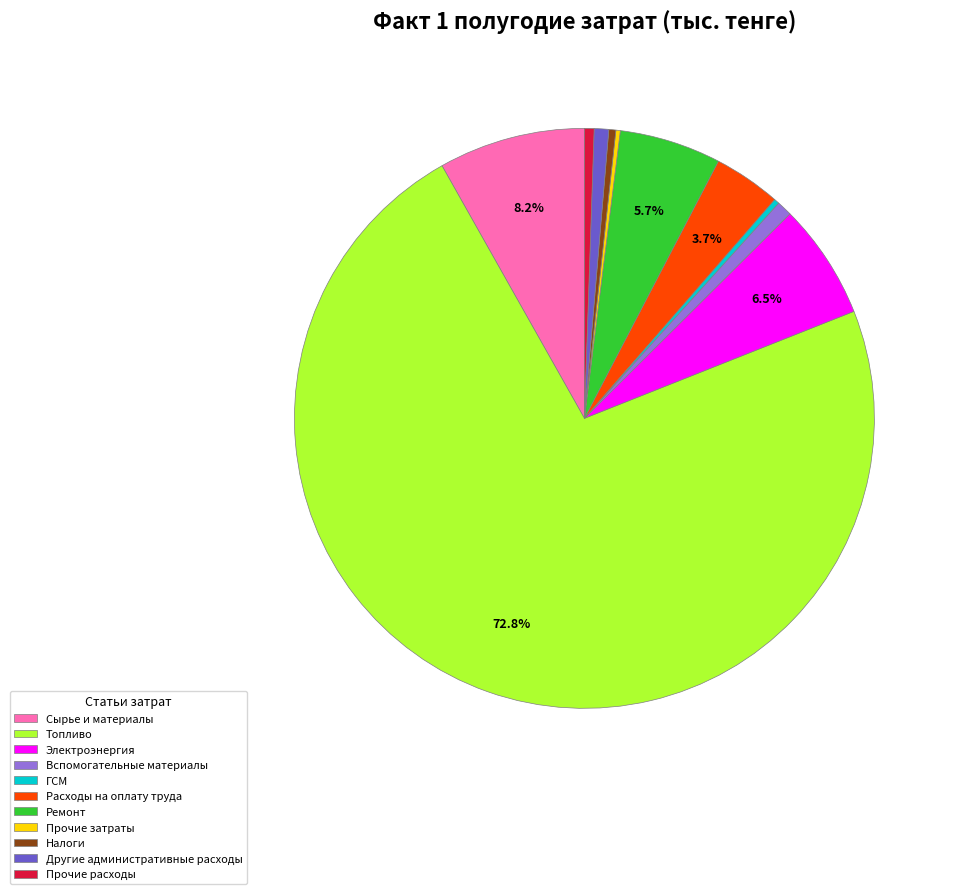

What is the largest slice in the pie chart?

Топливо